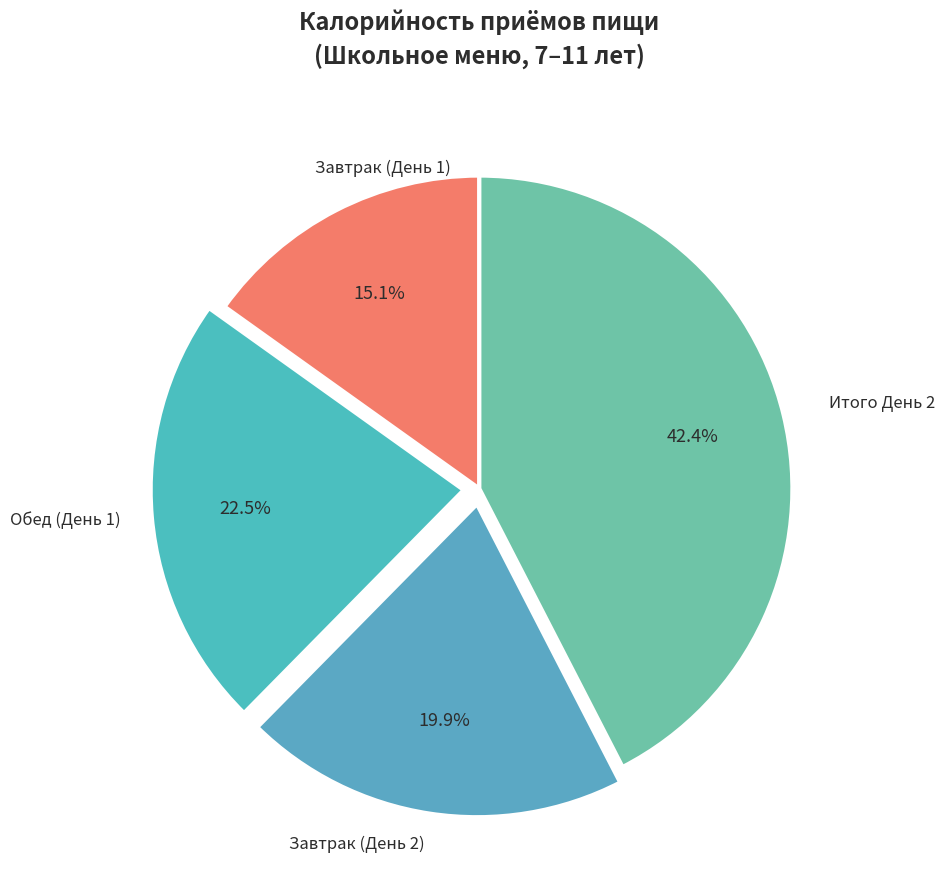

Combined, what portion of the pie is Завтрак (День 2) and Итого День 2?

62.4%